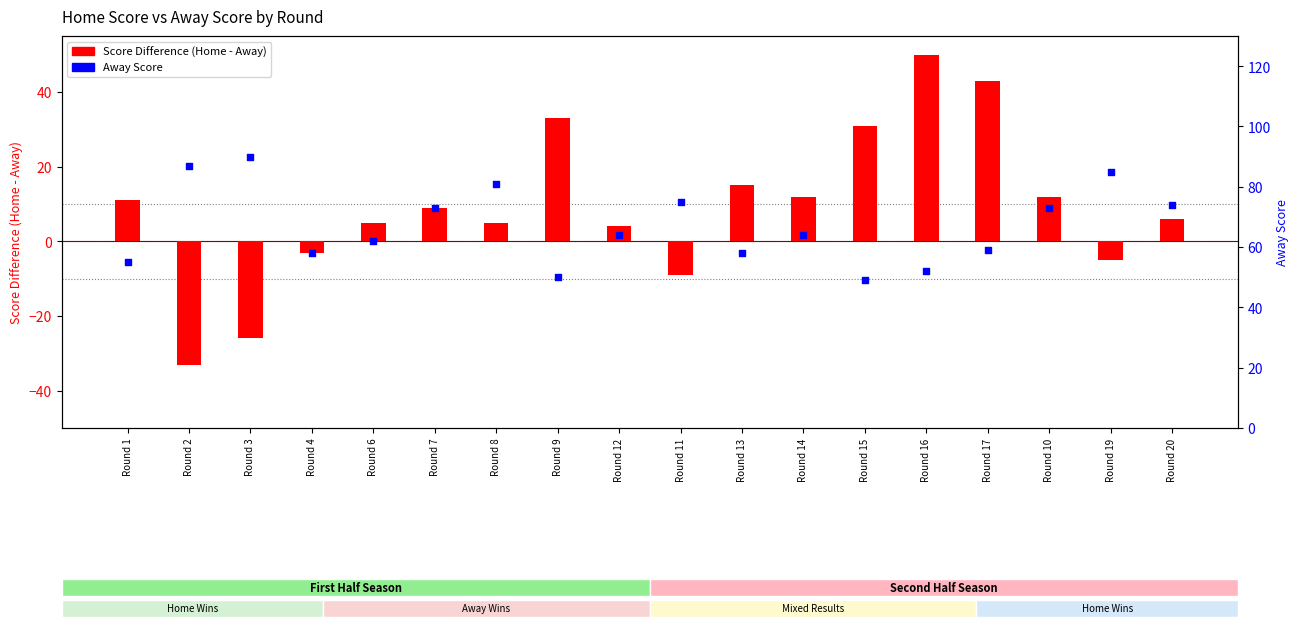

Is the value of Score Difference (Home - Away) at Round 3 greater than the value of Away Score at Round 3?

No